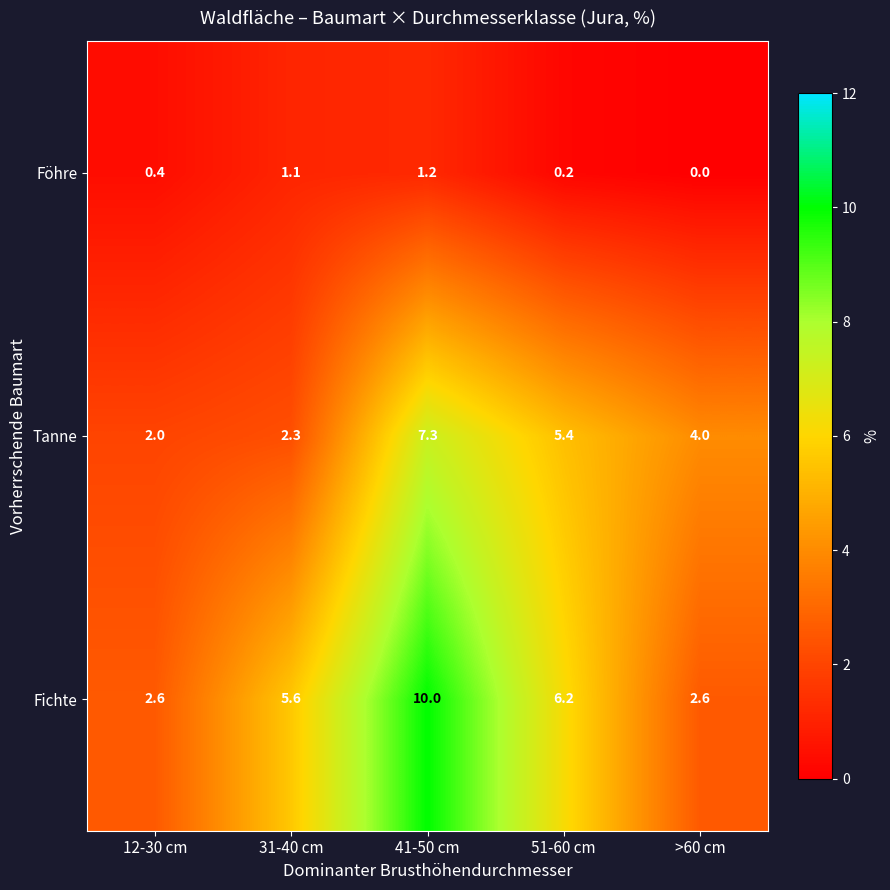

Where does the Fichte series first go above 5?

31-40 cm